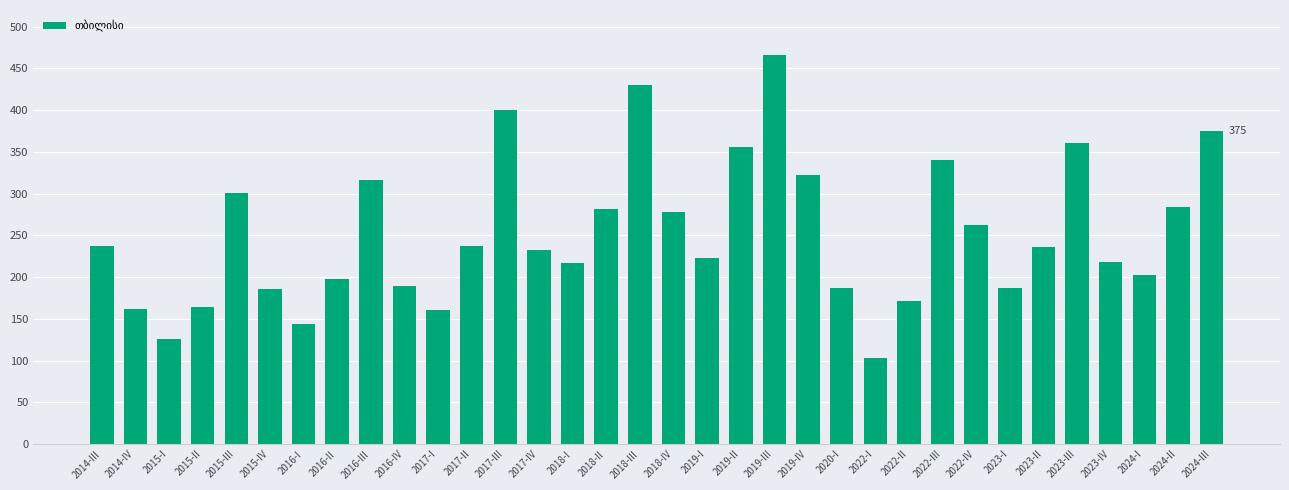

Which label corresponds to the smallest value in the chart?

2022-I